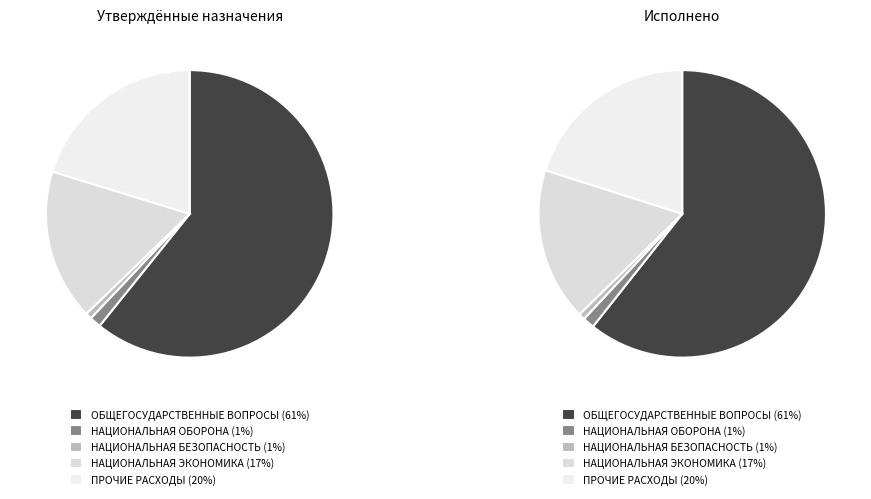

To the nearest percent, what percentage of the pie is ОБЩЕГОСУДАРСТВЕННЫЕ ВОПРОСЫ?

61%